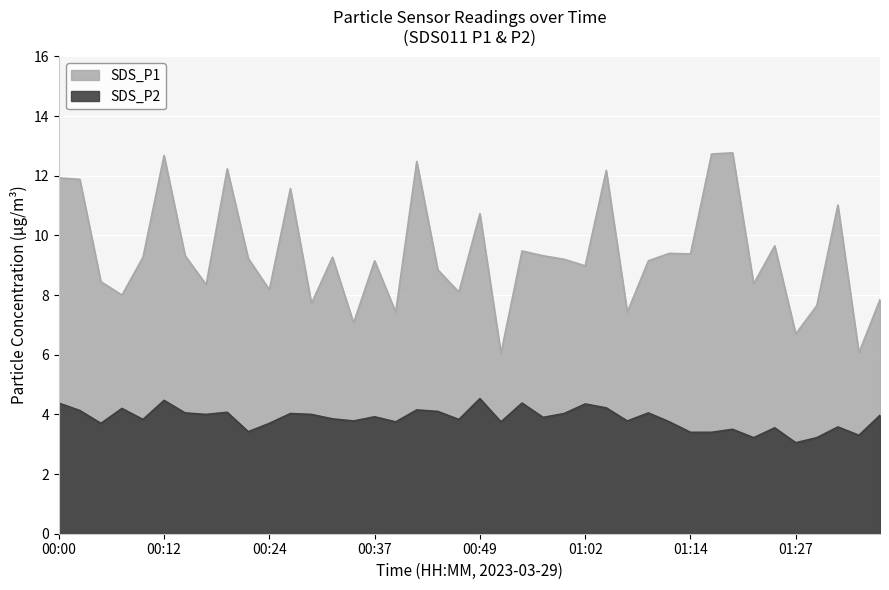

True or false: SDS_P2 and SDS_P1 intersect in this chart.

False